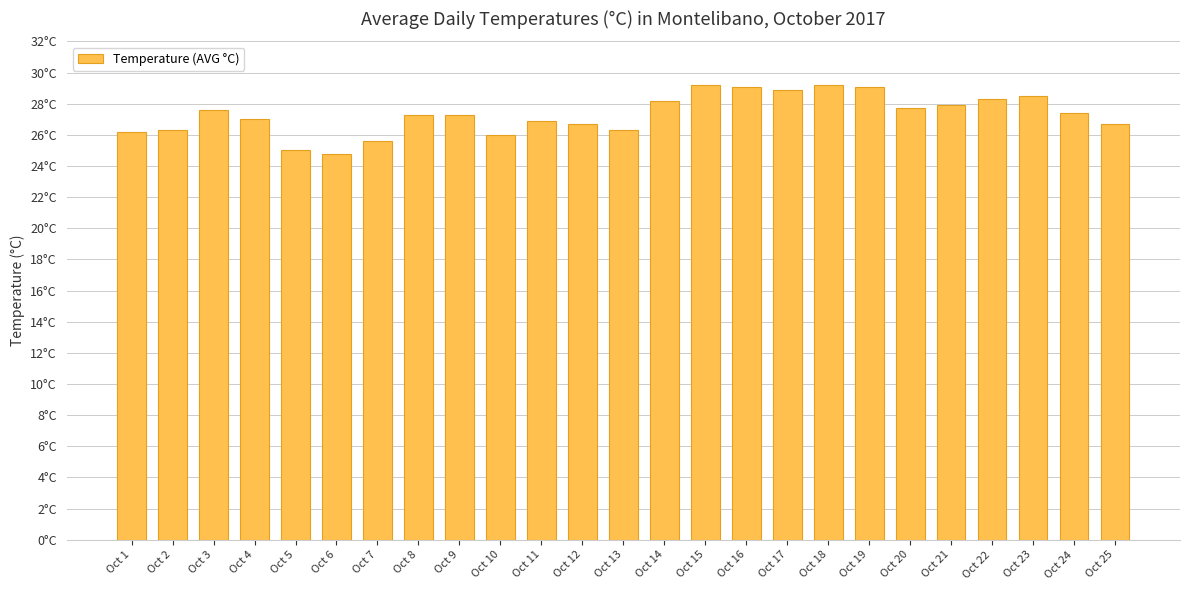

Reading left to right, extract all data points from this chart.

Oct 1=26.2	Oct 2=26.3	Oct 3=27.6	Oct 4=27.0	Oct 5=25.0	Oct 6=24.8	Oct 7=25.6	Oct 8=27.3	Oct 9=27.3	Oct 10=26.0	Oct 11=26.9	Oct 12=26.7	Oct 13=26.3	Oct 14=28.2	Oct 15=29.2	Oct 16=29.1	Oct 17=28.9	Oct 18=29.2	Oct 19=29.1	Oct 20=27.7	Oct 21=27.9	Oct 22=28.3	Oct 23=28.5	Oct 24=27.4	Oct 25=26.7